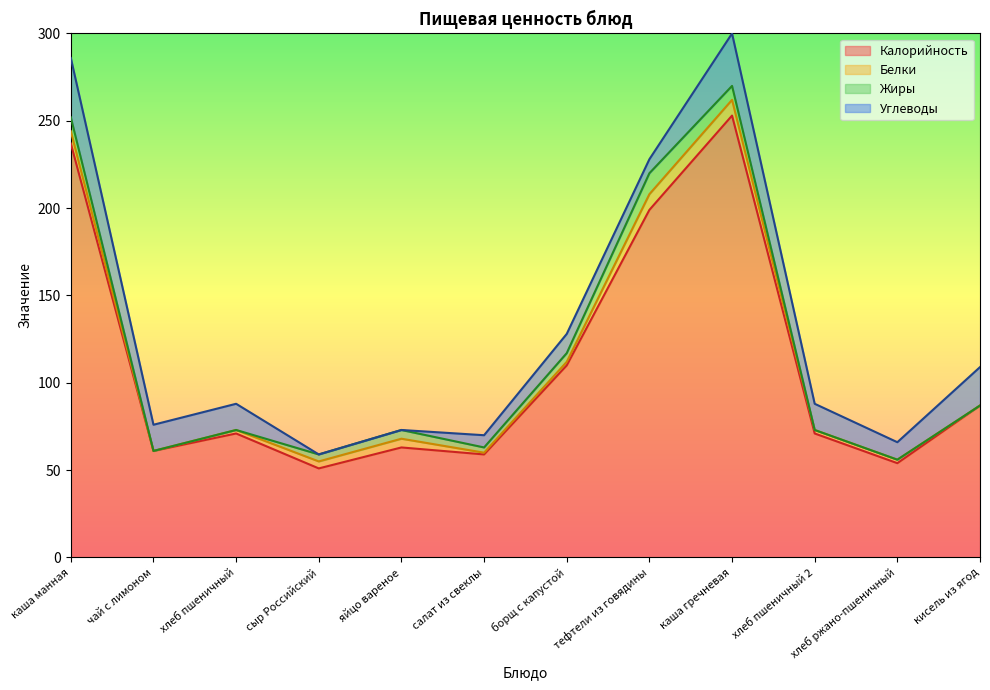

Which series has the largest range (max minus min)?

Калорийность